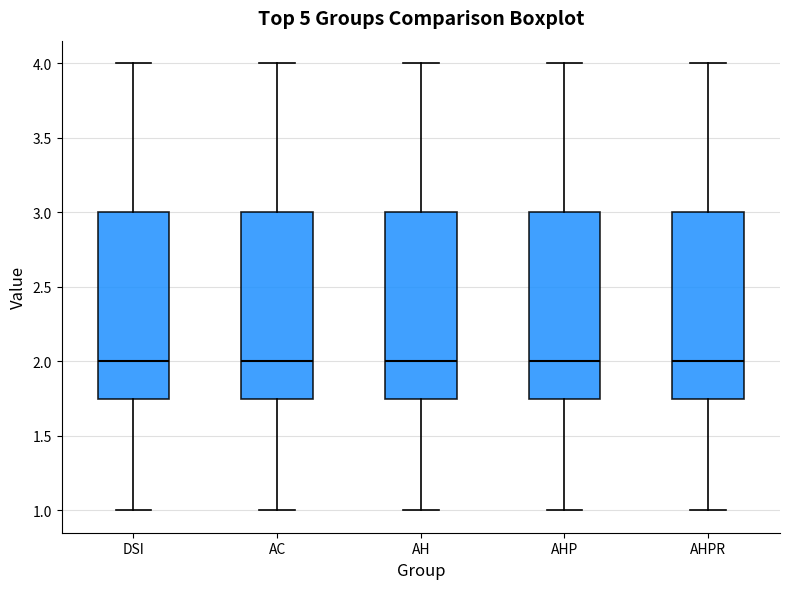

Where does the upper whisker of the box for AH end on the y-axis? The values are not printed on the chart, so give them approximately, as read against the axis.

4.00